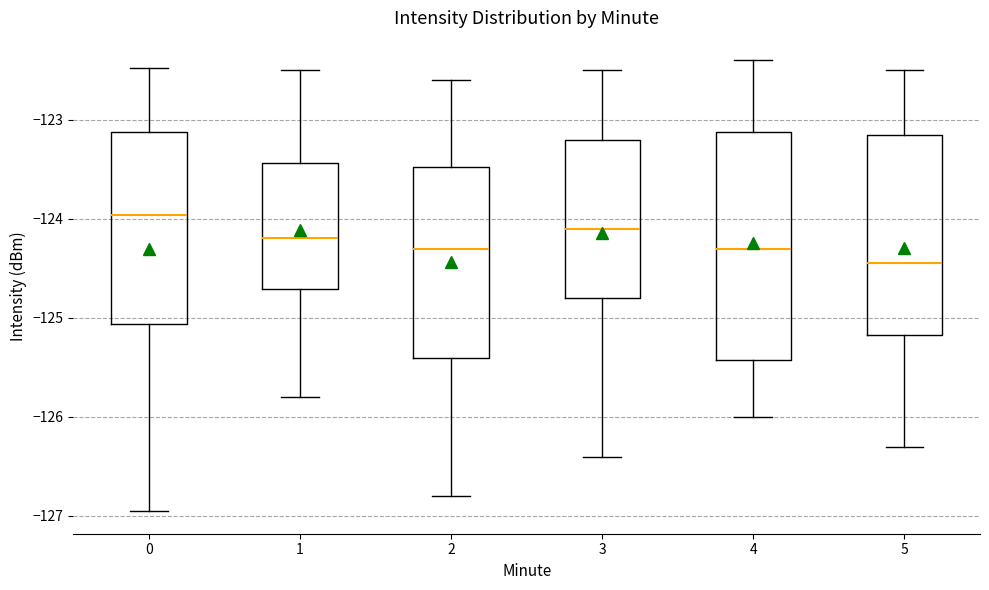

Where does the median line of the box at x = 3 sit on the y-axis? The values are not printed on the chart, so give them approximately, as read against the axis.

-124.1